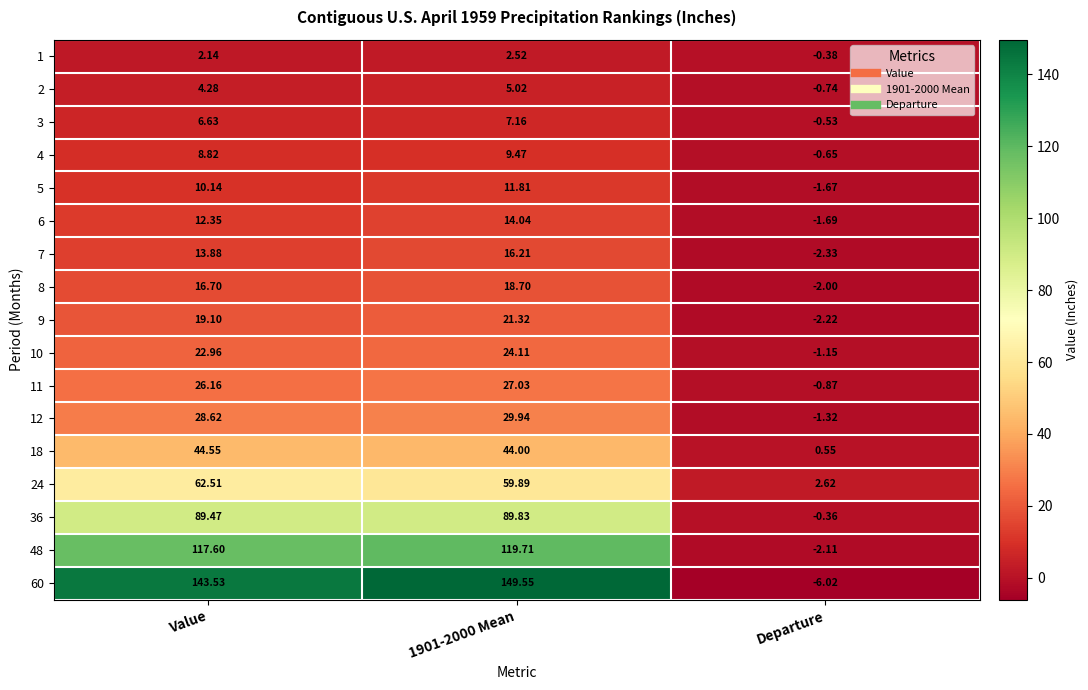

At which category is the sum across all series the highest?

1901-2000 Mean